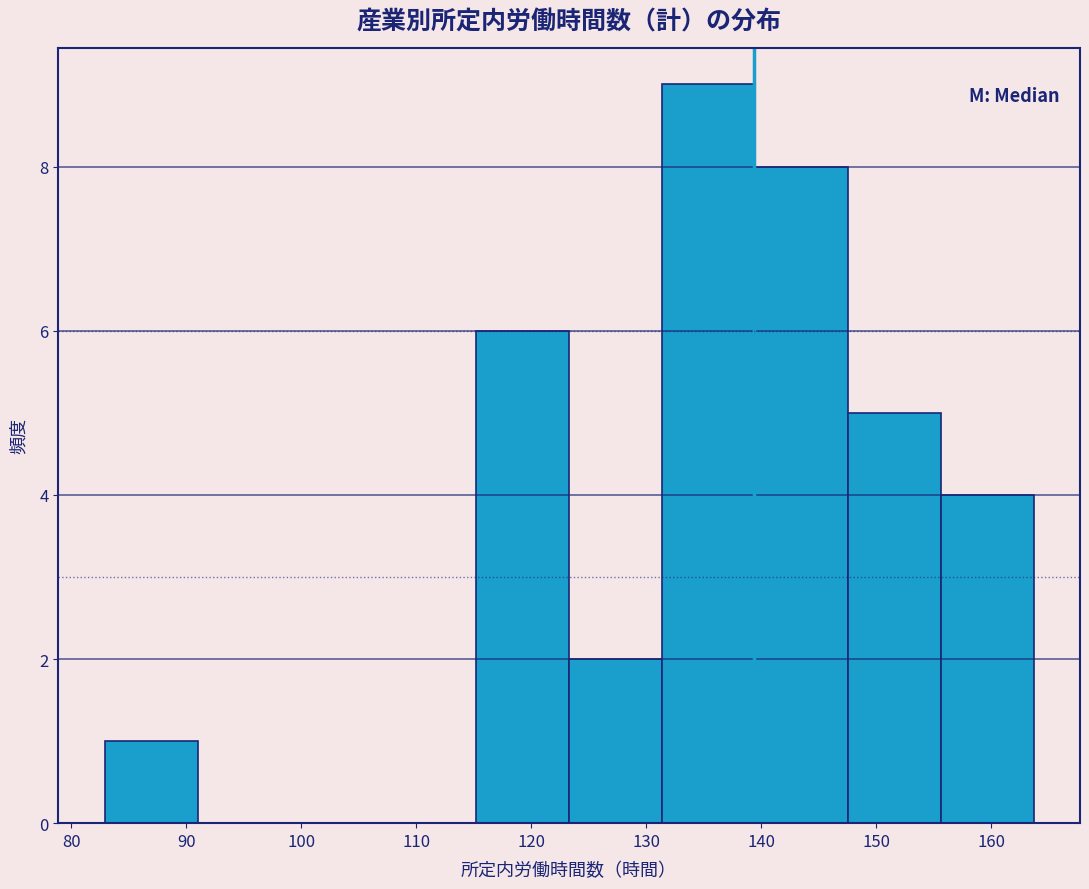

Reading left to right, list every bar in this chart as the range it spans on the x-axis followed by its height. Neither the bar edges nor the heights are printed on the chart, so give them approximately, as read against the axes.

83 to 91: 1
91 to 99: 0
99 to 107: 0
107 to 115: 0
115 to 123: 6
123 to 131: 2
131 to 139: 9
139 to 148: 8
148 to 156: 5
156 to 164: 4